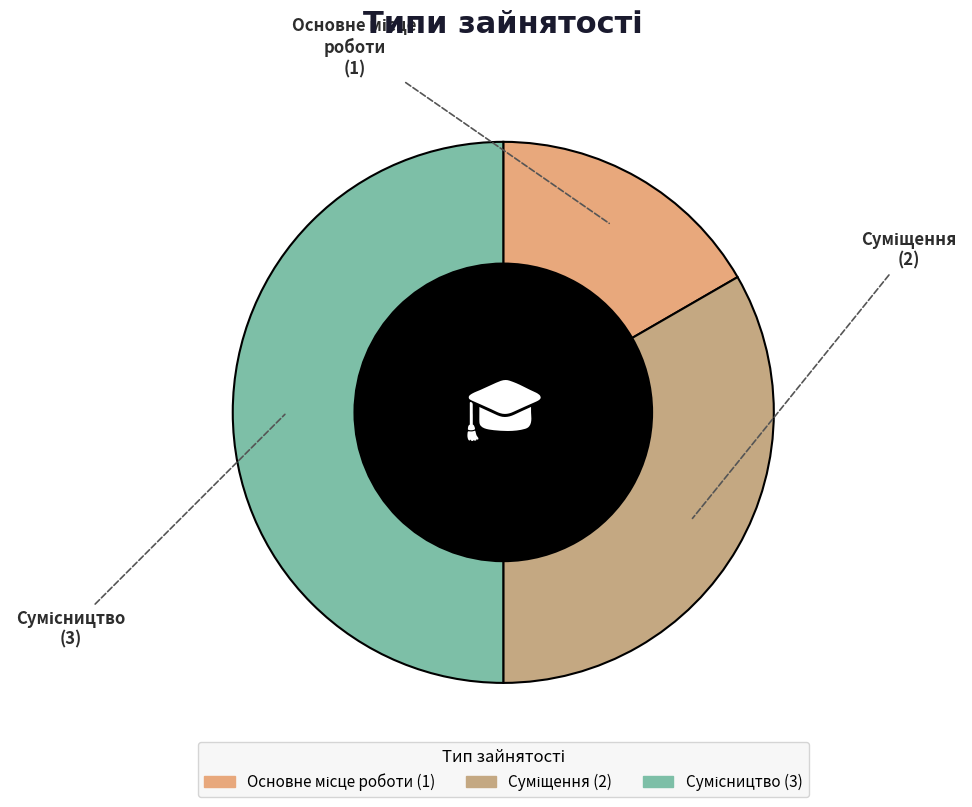

Rank the categories by value from highest to lowest.

Сумісництво, Суміщення, Основне місце роботи